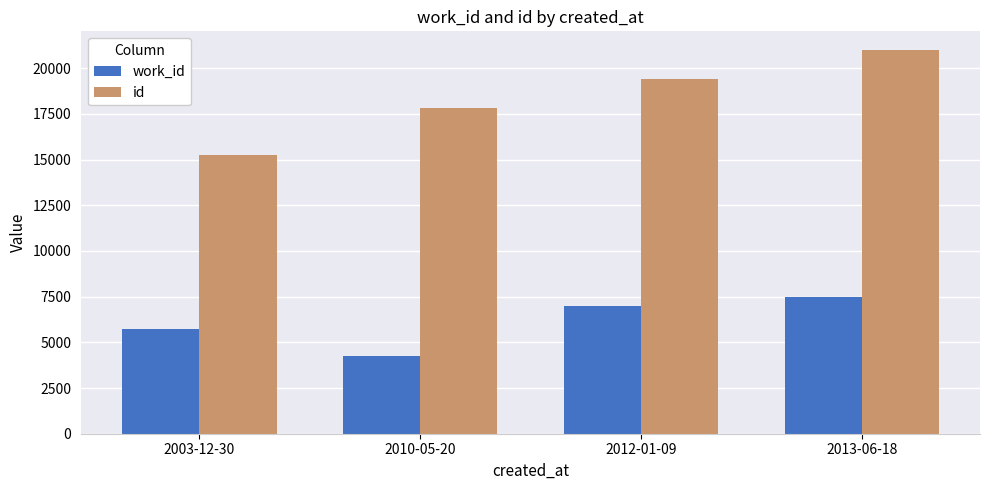

The value of work_id at 2010-05-20 is 4257. True or false?

True